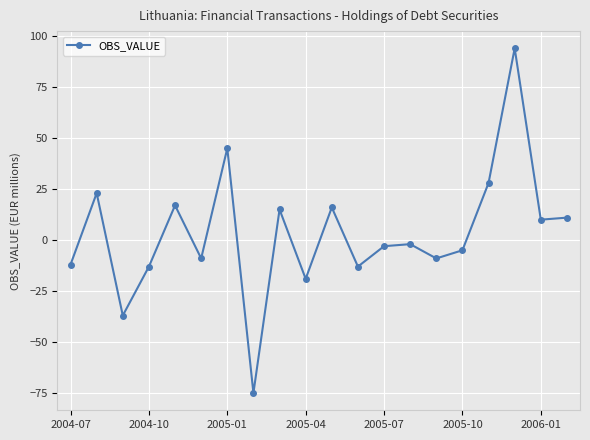

How many points are higher than both their immediate neighbors (excluding endpoints)?

7